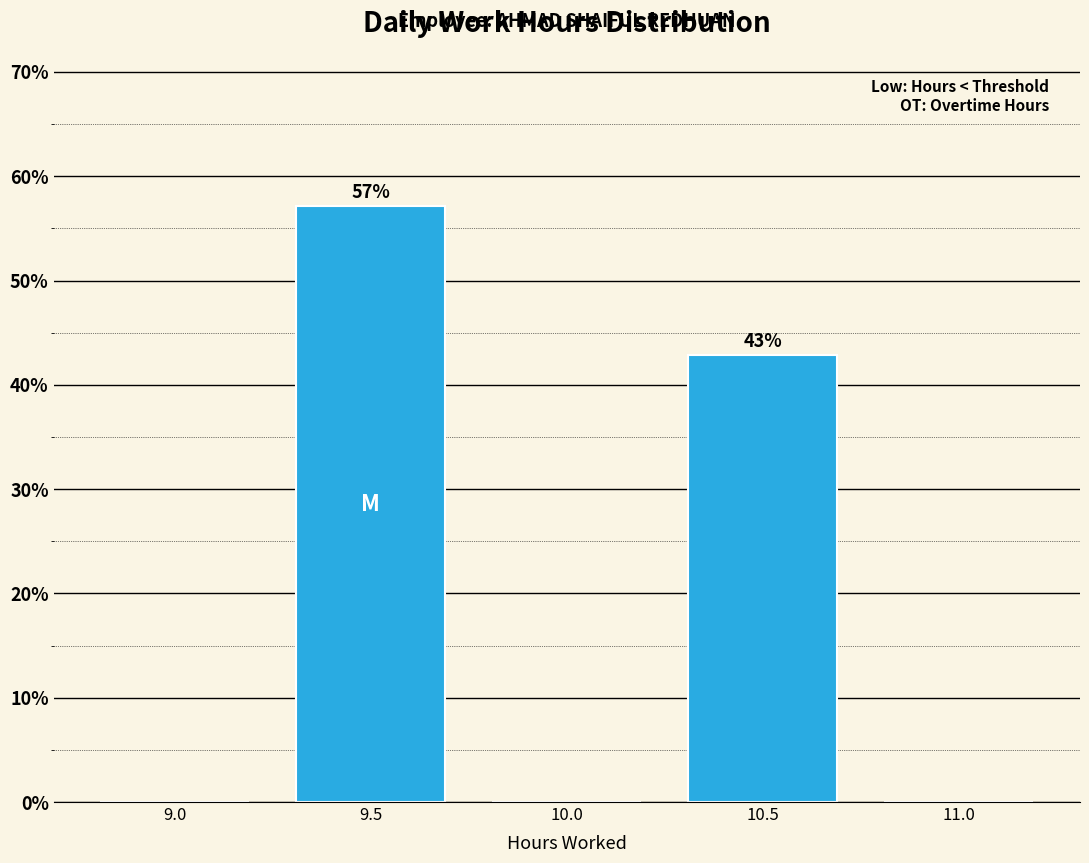

Reading left to right, list all the values displayed in this chart.

9.0=0.0	9.5=57.1	10.0=0.0	10.5=42.9	11.0=0.0